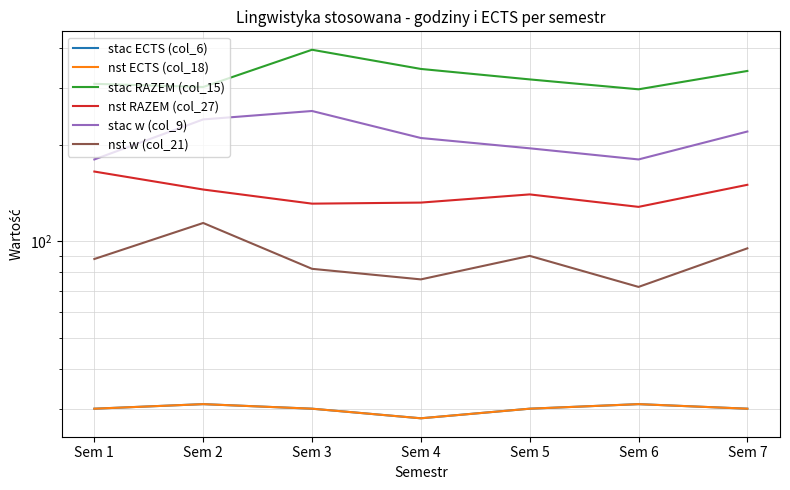

Where is stac ECTS (col_6) nearest to the value 29?

Sem 1